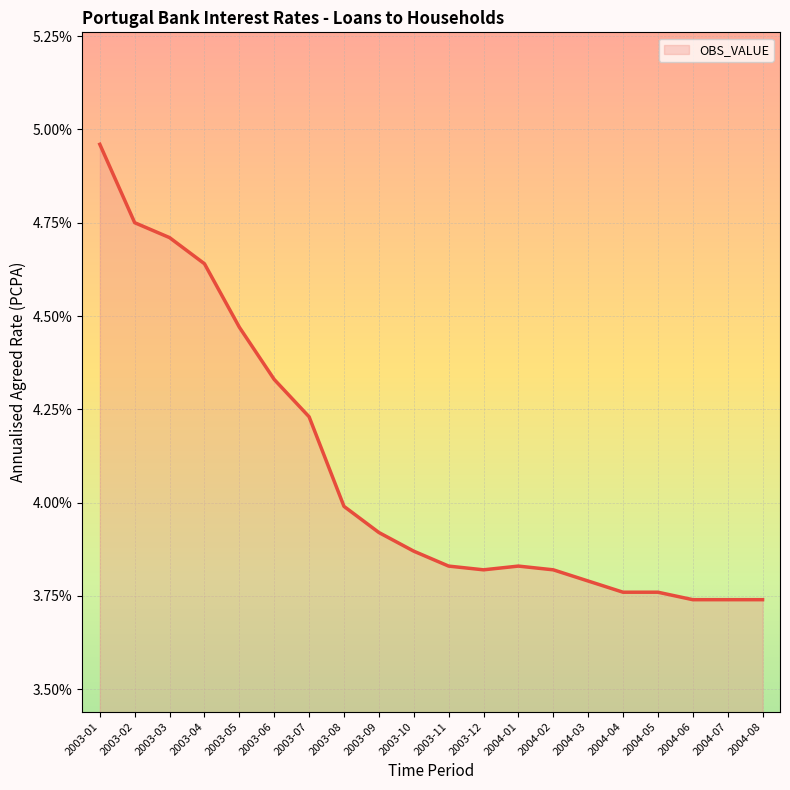

Which label corresponds to the largest value in the chart?

2003-01